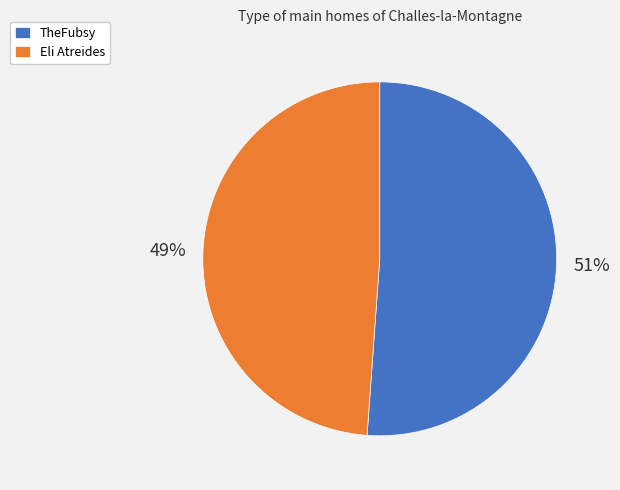

What percentage is the Eli Atreides slice, to the nearest percent?

49%